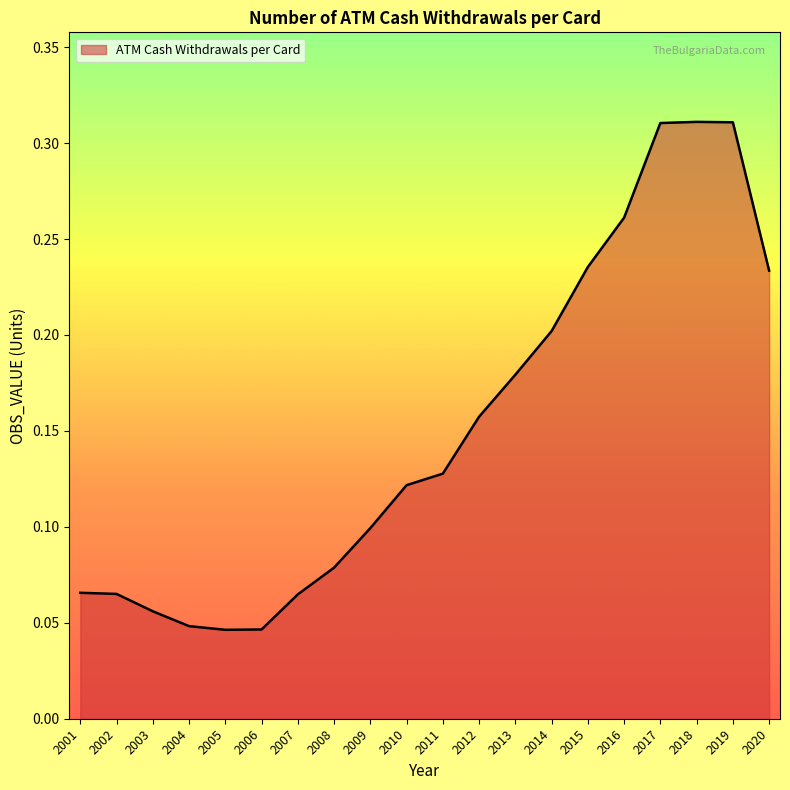

How many categories are shown in the chart?

20